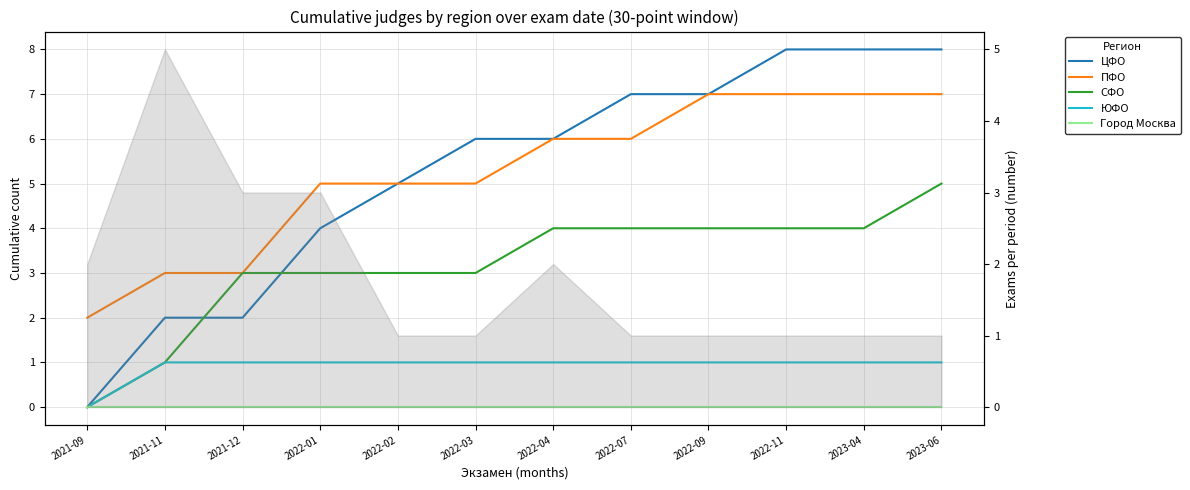

The ПФО series shows 5 at 2022-02. True or false?

True